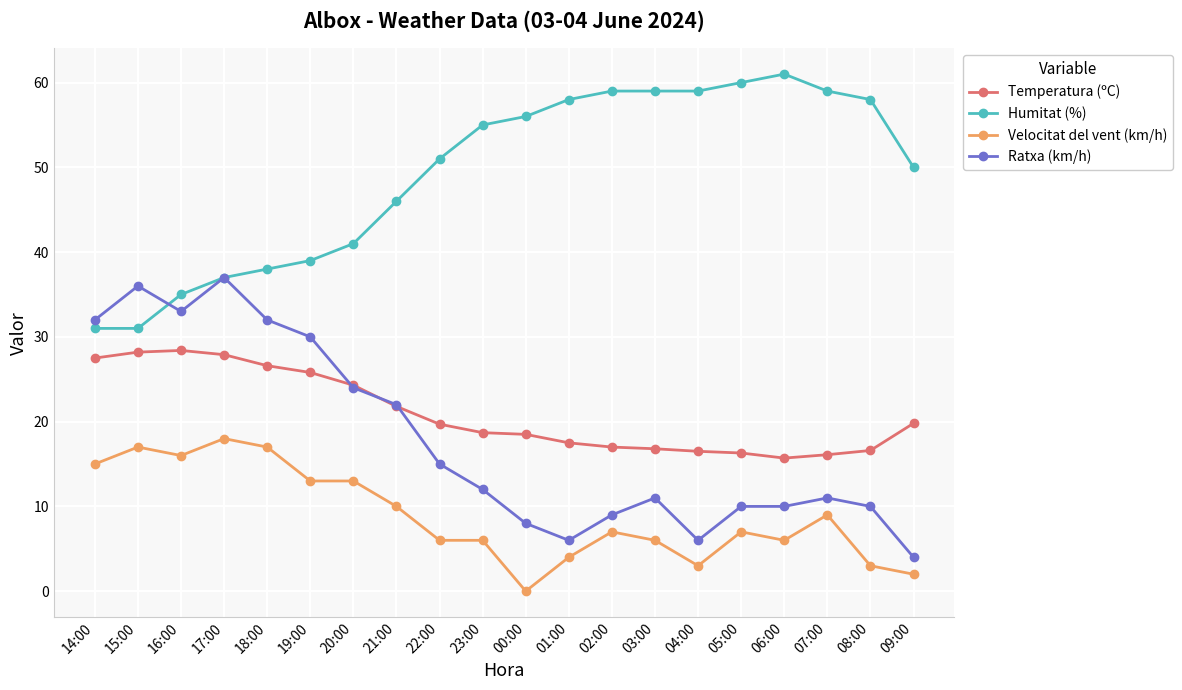

What is the label of the 9th point from the left?

22:00